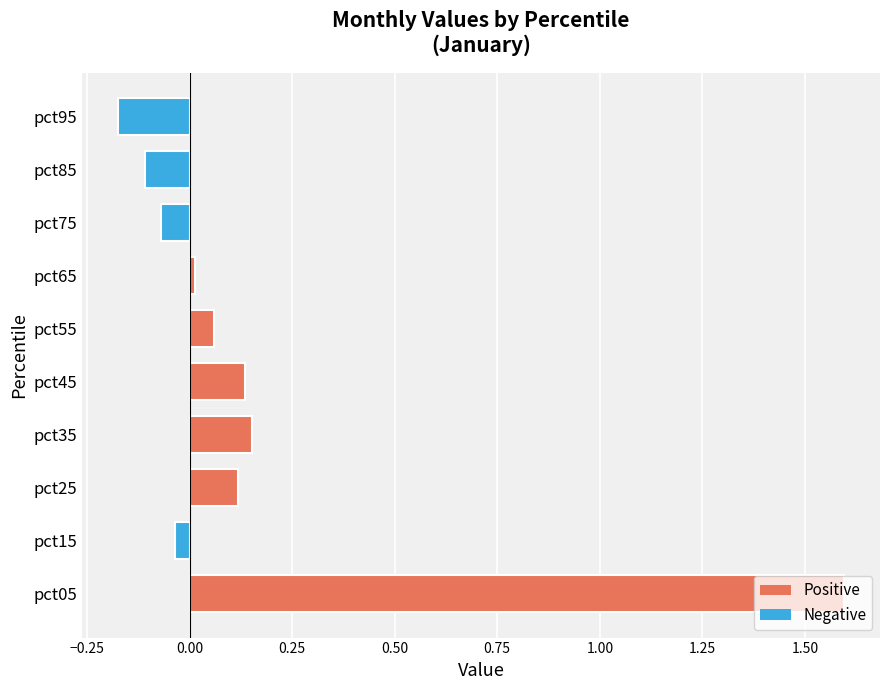

The value at pct45 is 0.1. True or false?

True